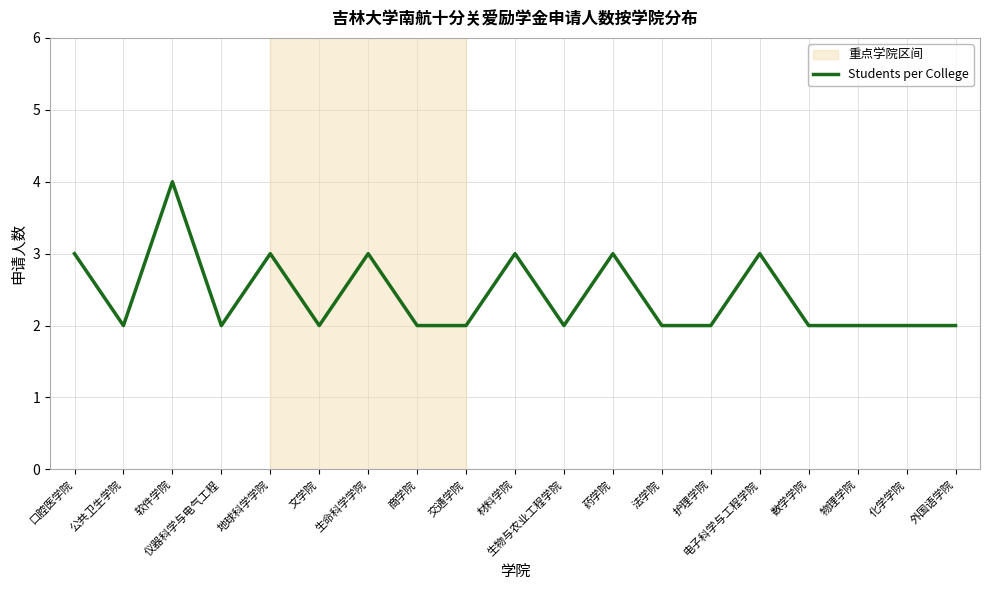

What is the greatest value displayed?

4